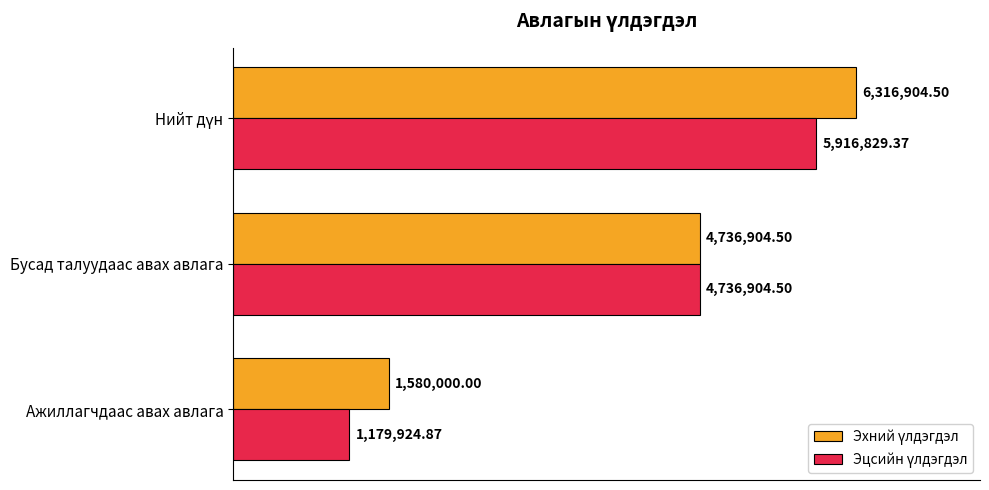

Are the bars horizontal?

Yes